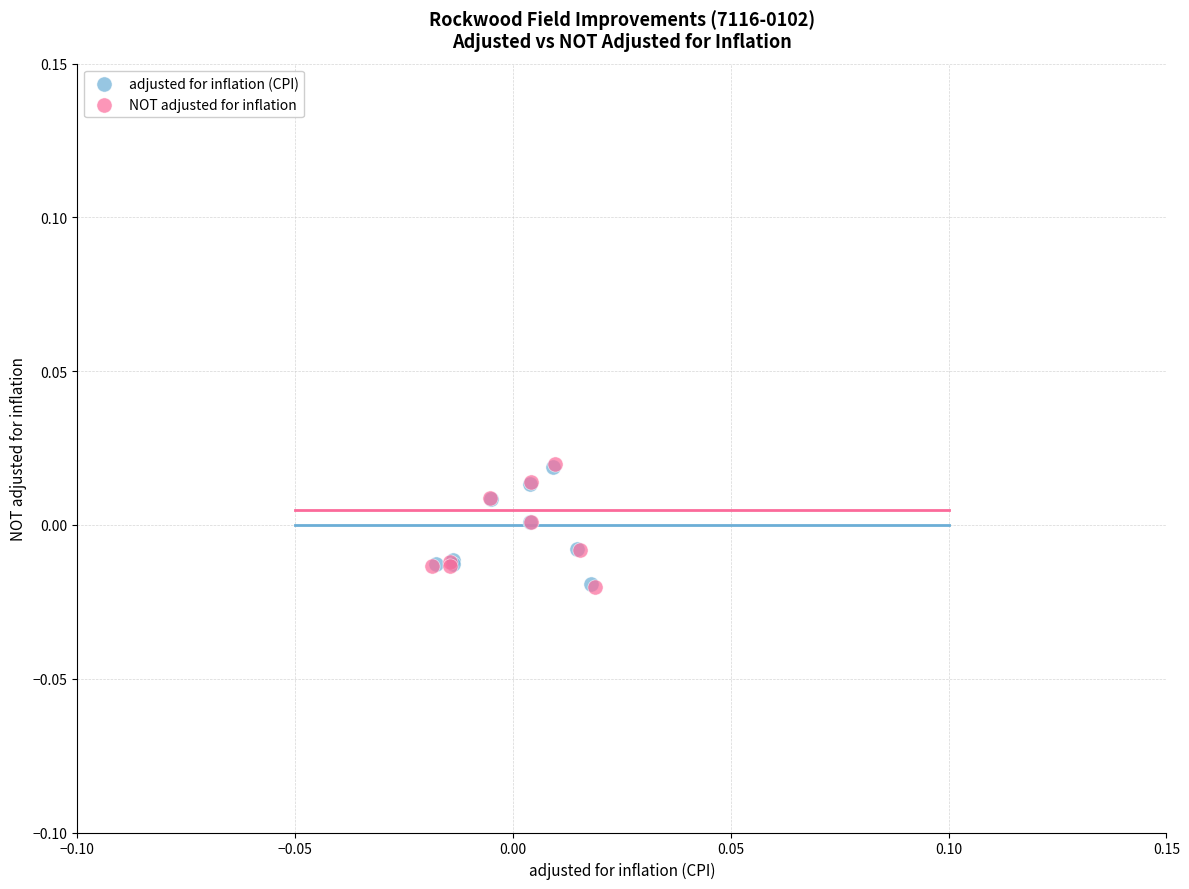

Which series has the widest spread of Y values?

NOT adjusted for inflation